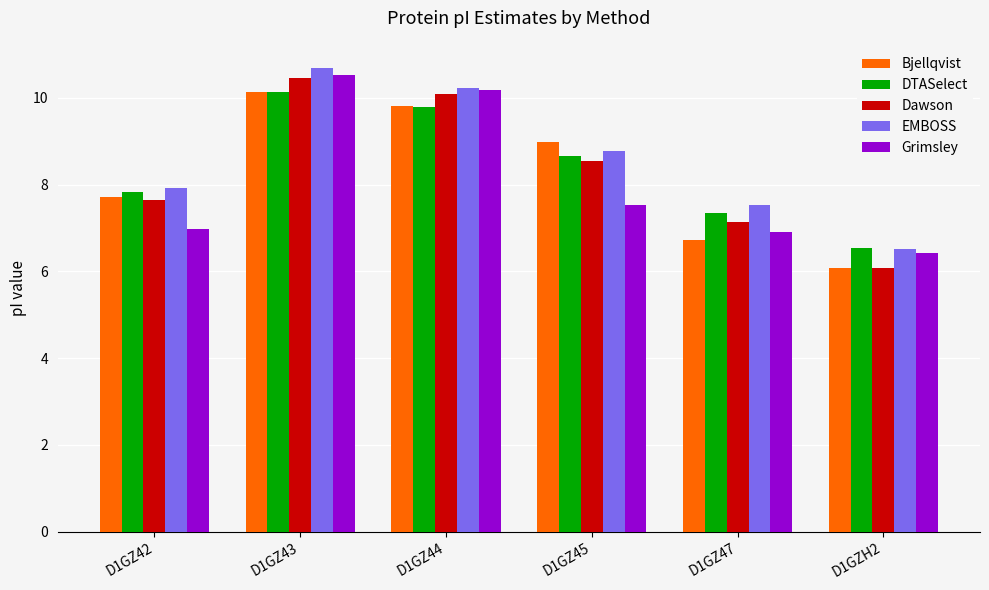

The Dawson series shows 10.5 at D1GZ43. True or false?

True